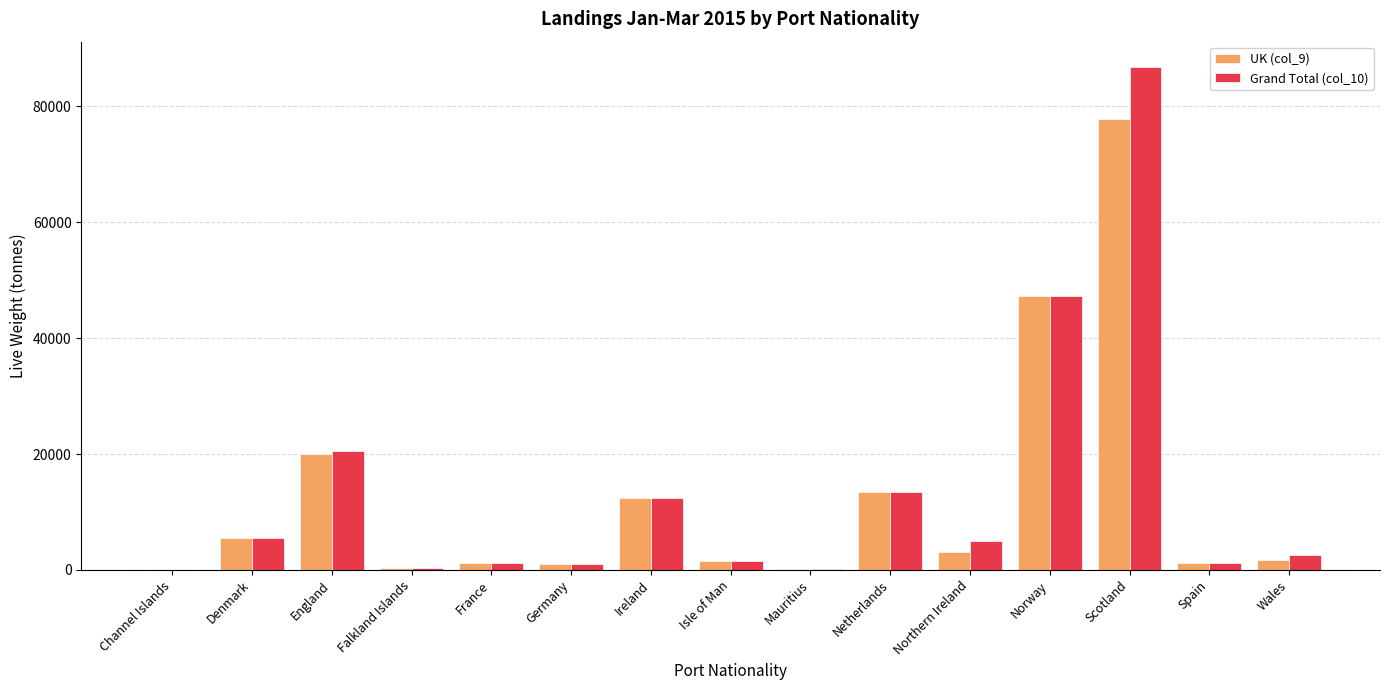

What are all the series names shown in the legend?

UK (col_9), Grand Total (col_10)